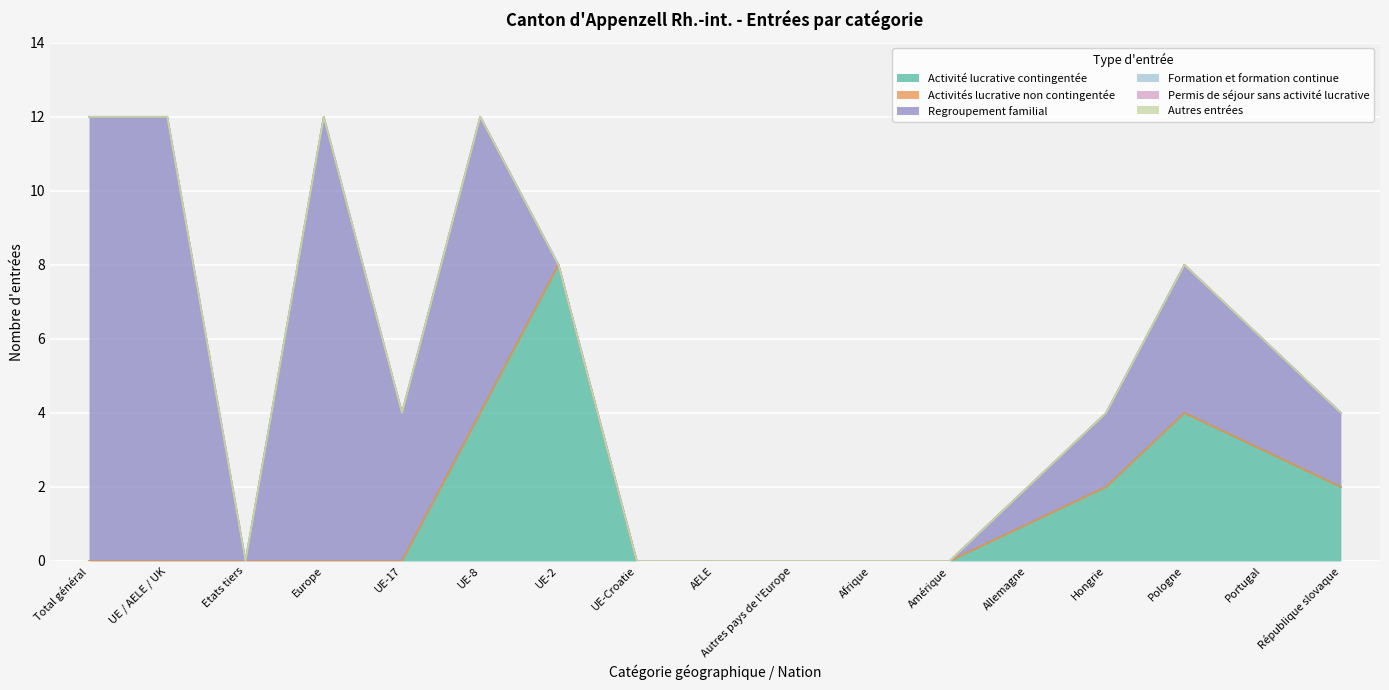

The value of Autres entrées at Europe is 0. True or false?

True